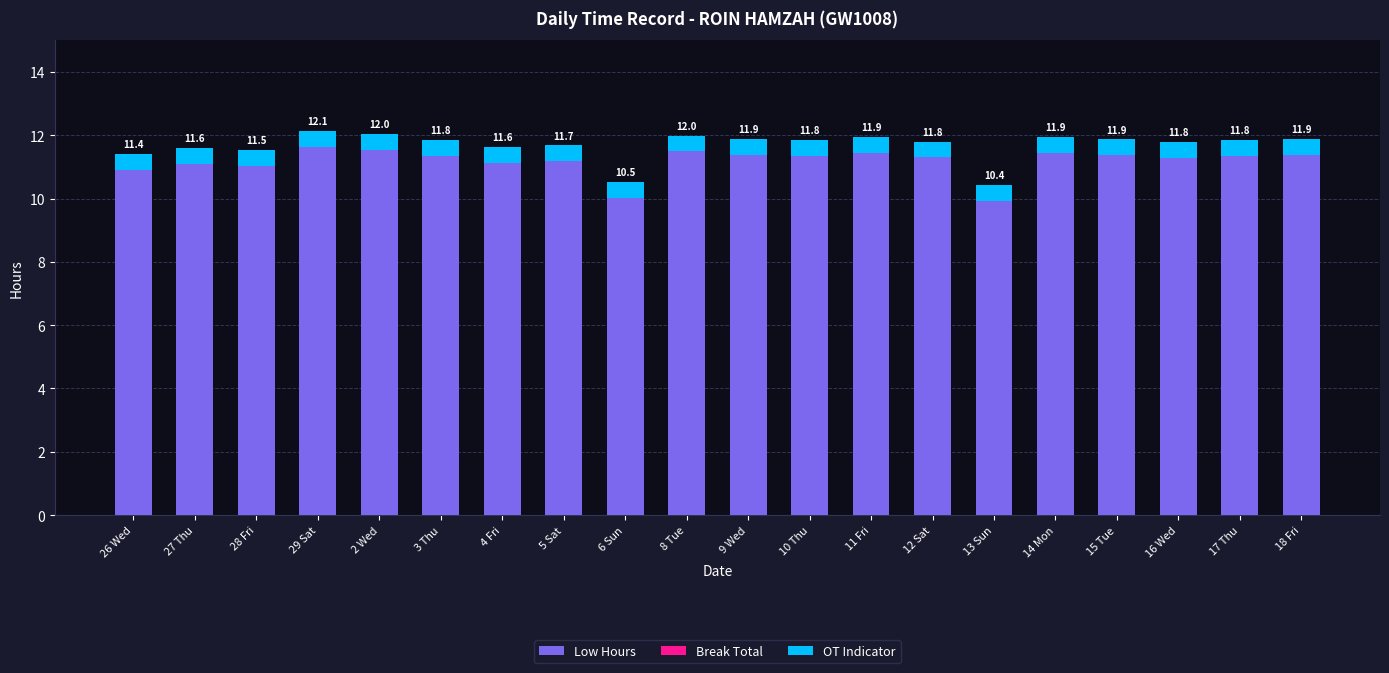

How many bars are there in total?

20